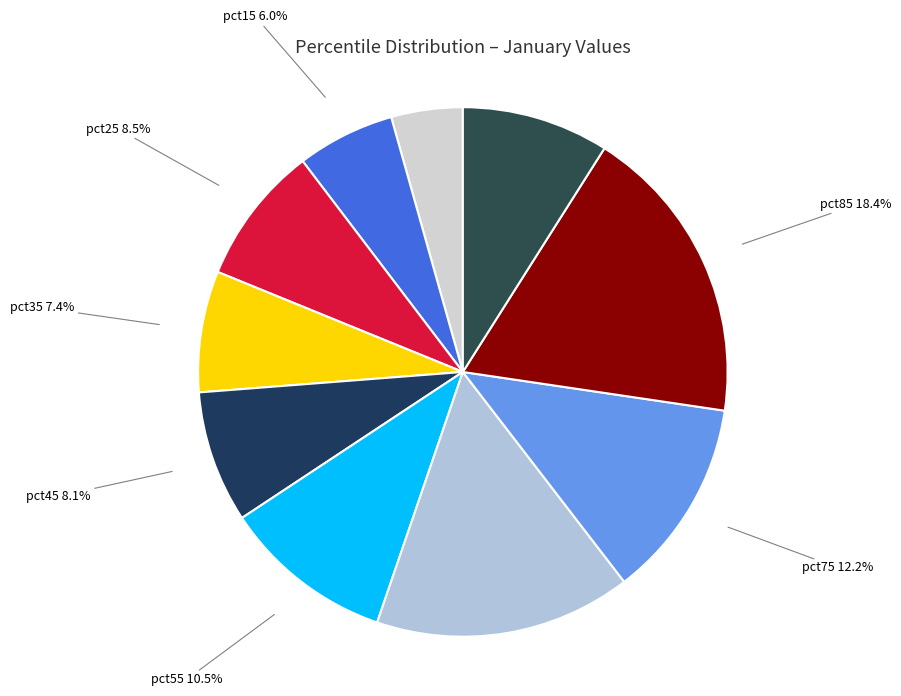

Which has a higher value, pct15 or pct35?

pct35